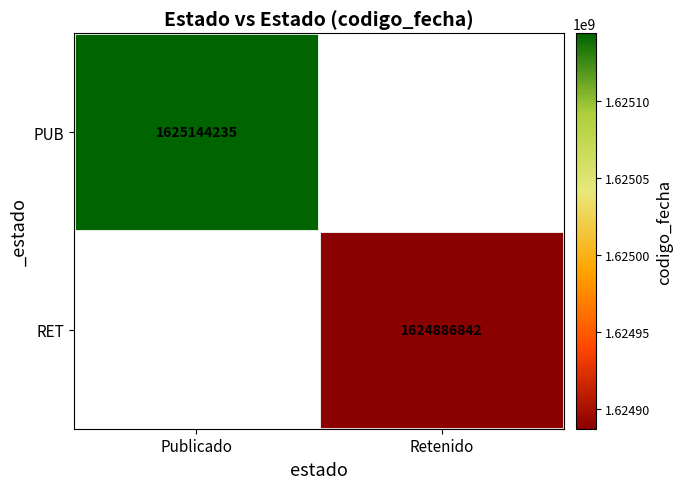

The value of RET at Retenido is 1053317271. True or false?

False